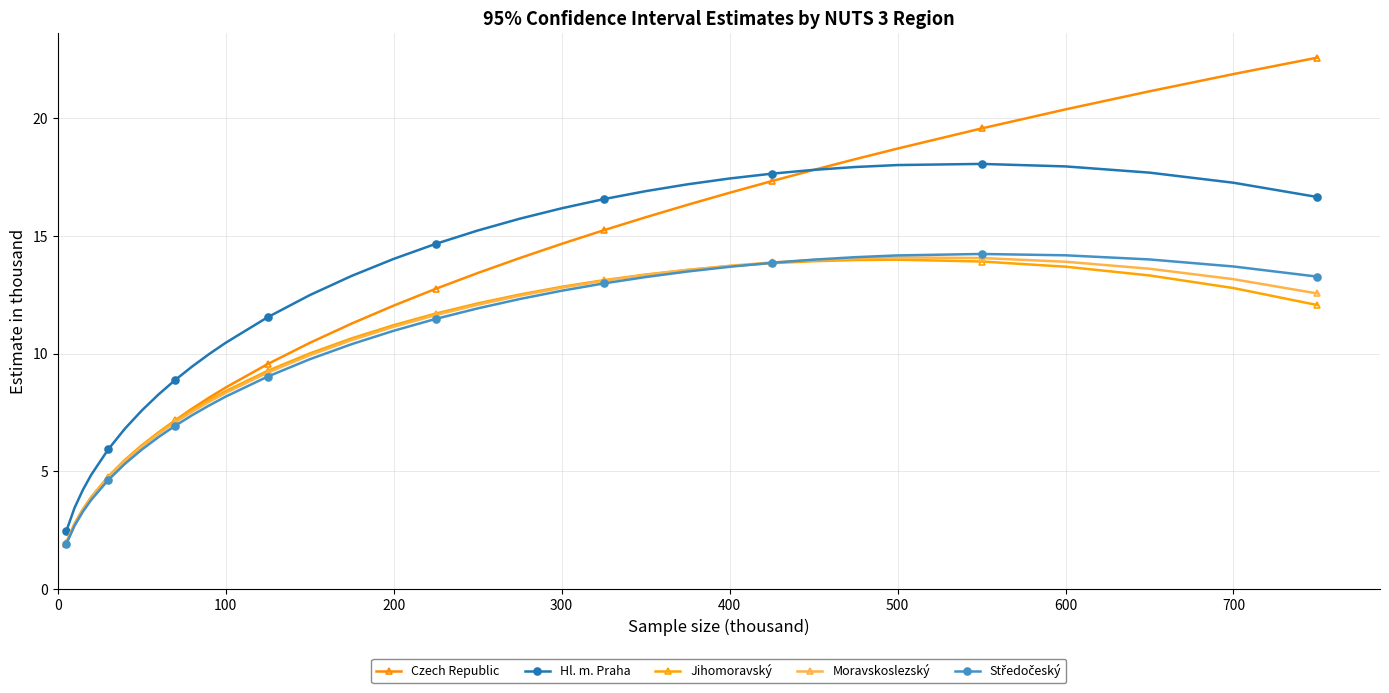

Count the number of data series in this chart.

5